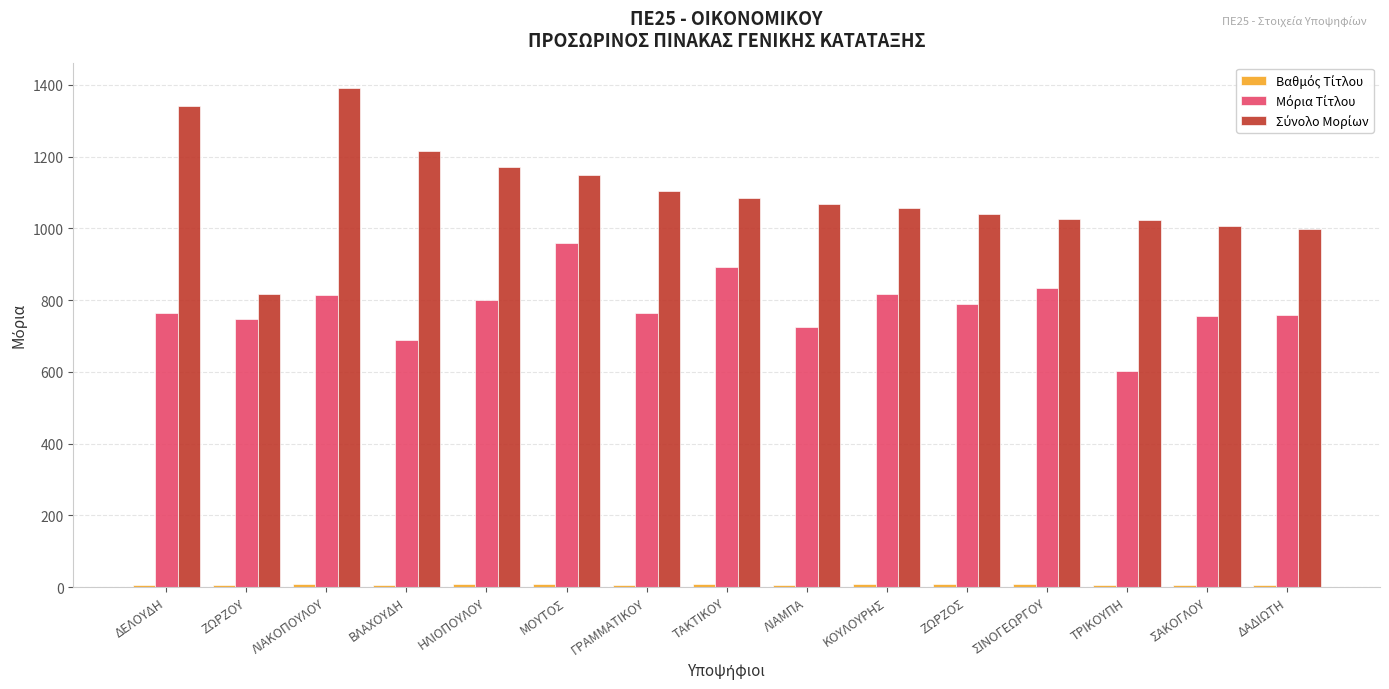

What is the maximum value shown in the chart?

1392.0